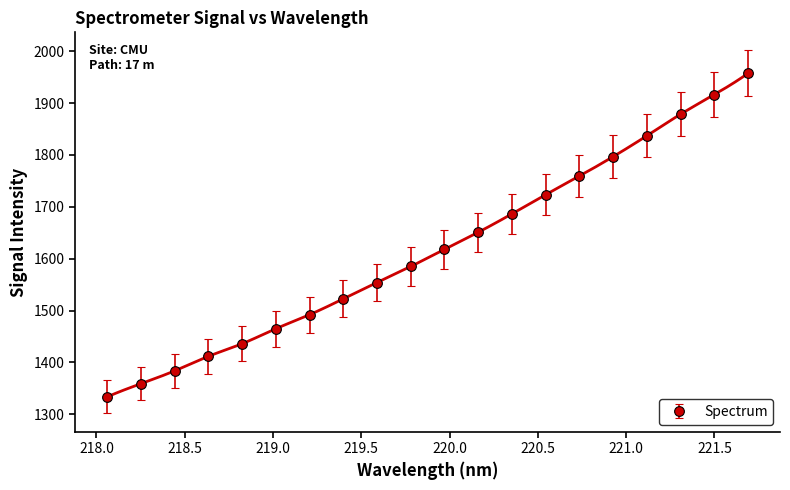

What is the label of the 6th point from the right?

220.7354